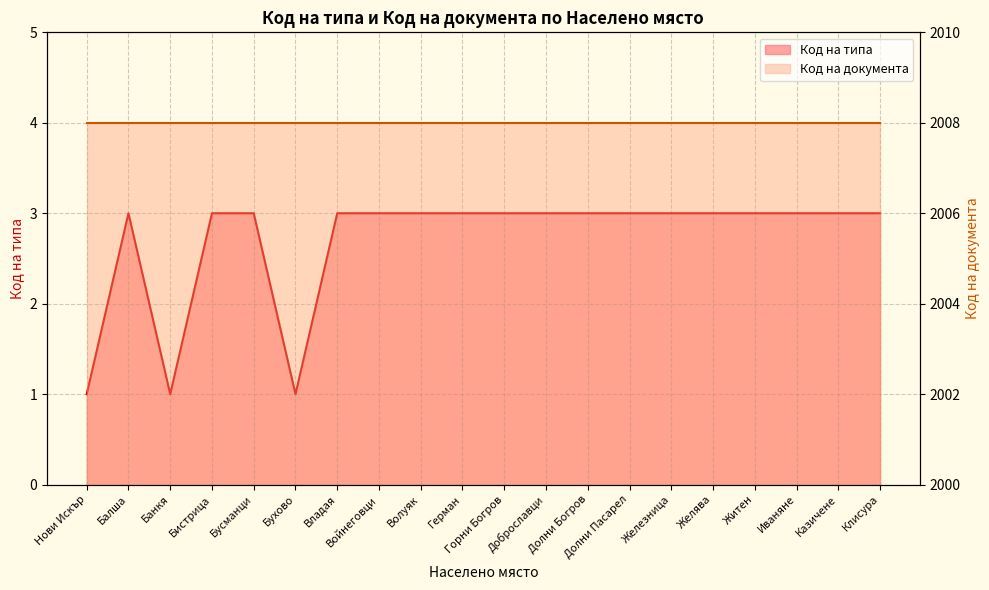

What is the minimum value shown in the chart?

1